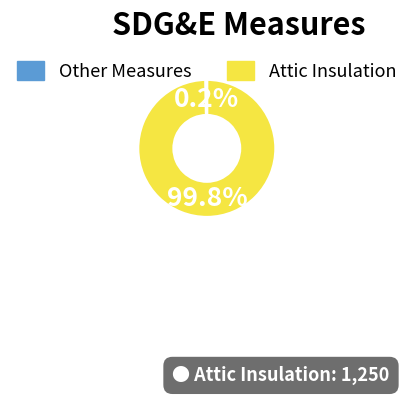

Does any single category account for the majority?

Yes